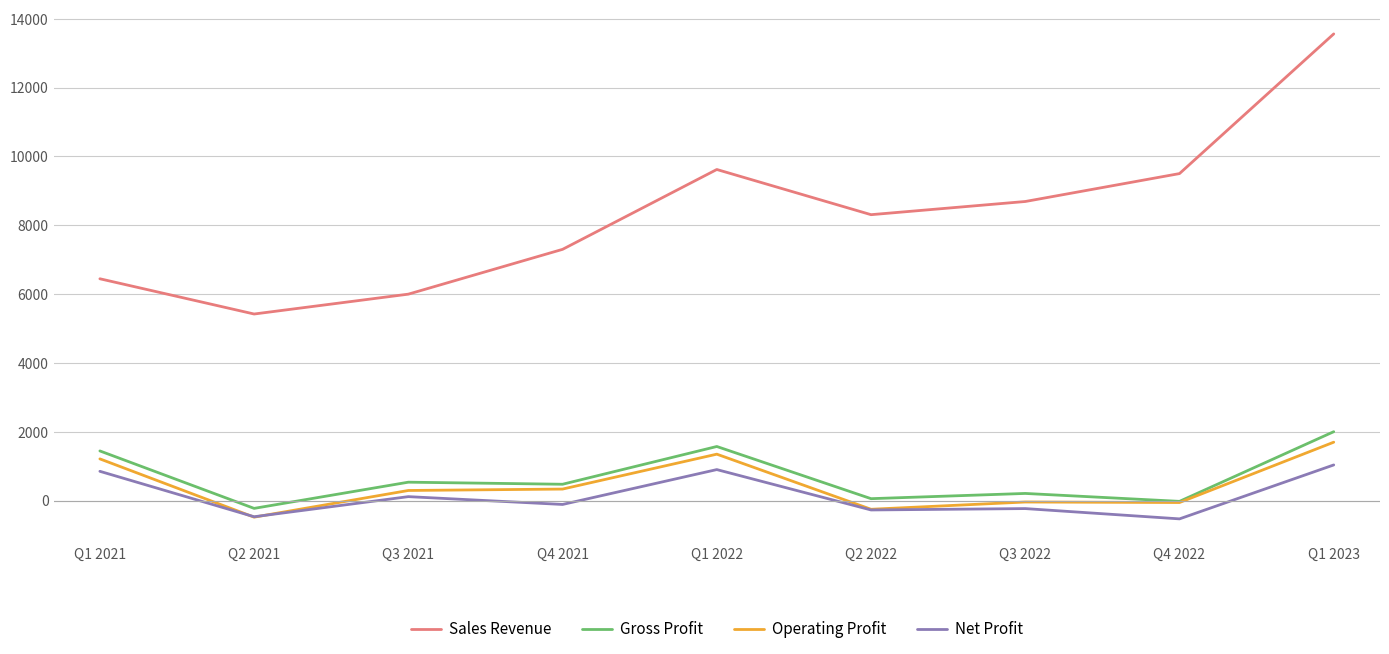

What is the difference between the maximum and minimum values in the Sales Revenue series?

8138